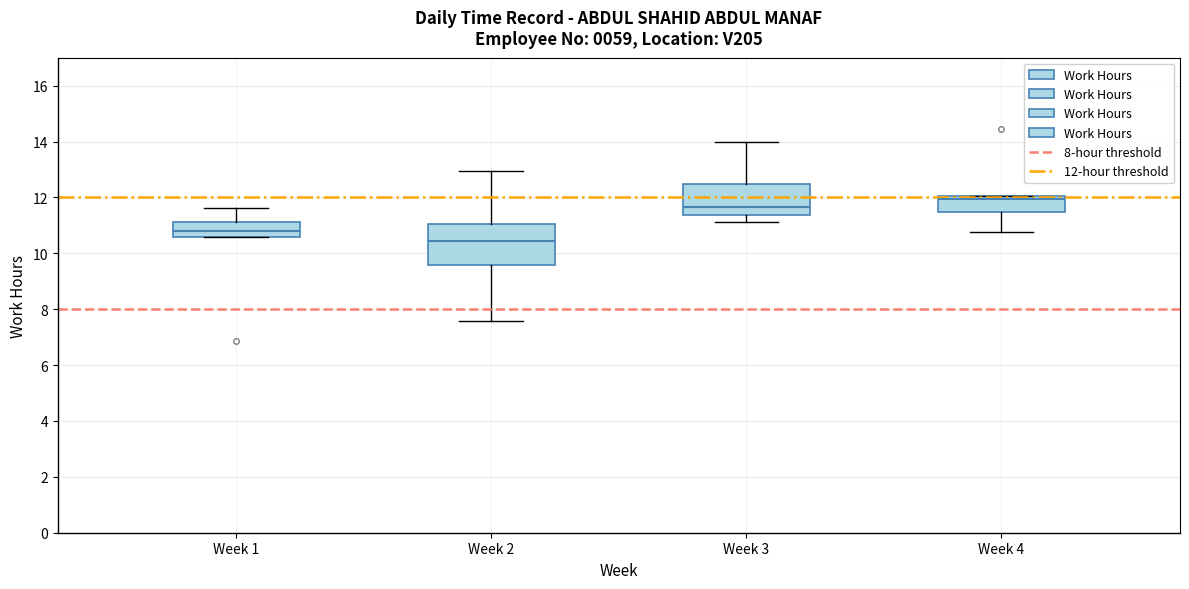

Which box's median line is the highest?

Week 4